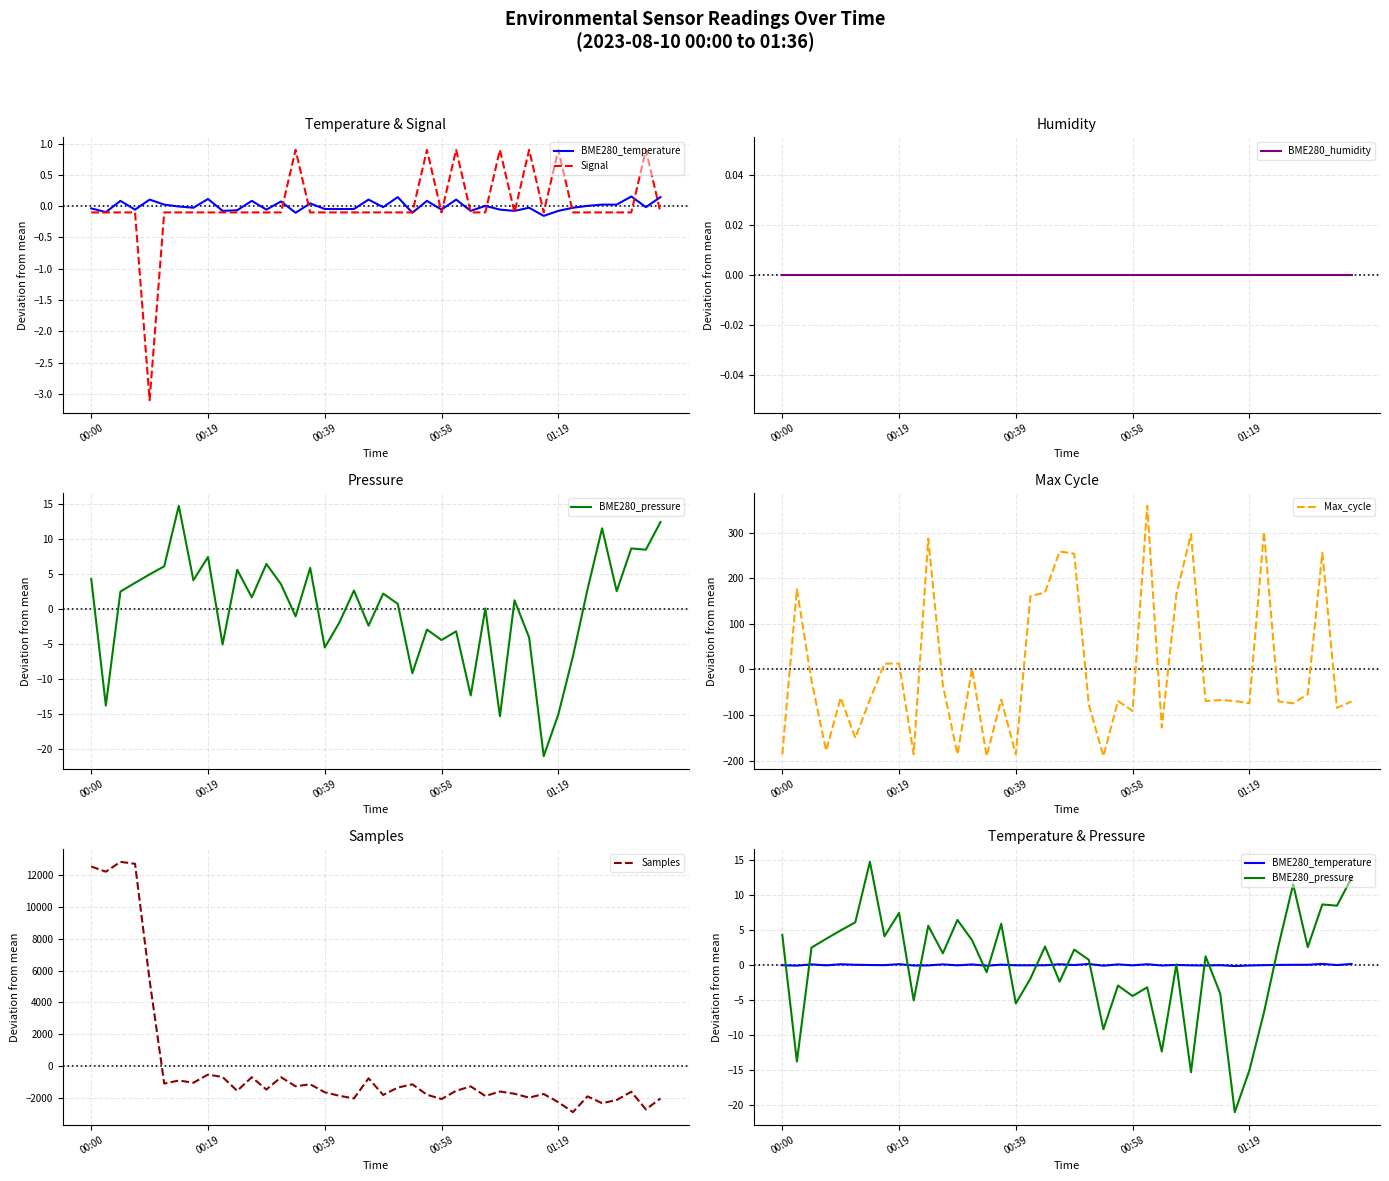

Where is BME280_temperature nearest to the value 0?

27